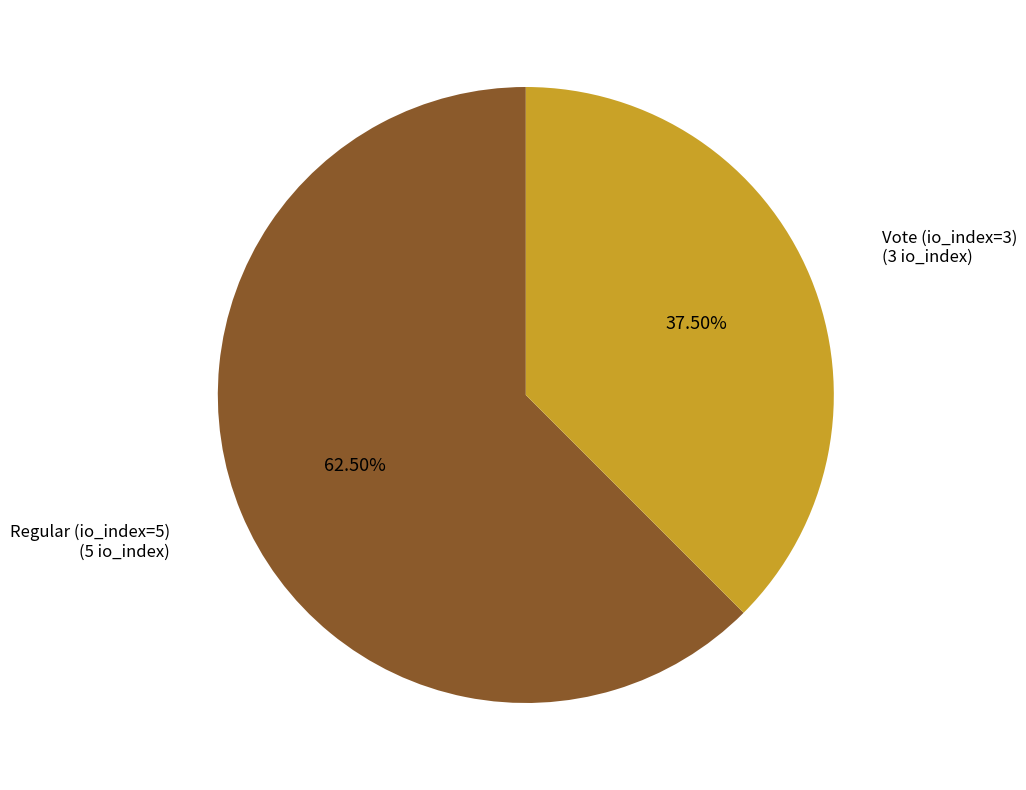

Does any single category account for the majority?

Yes